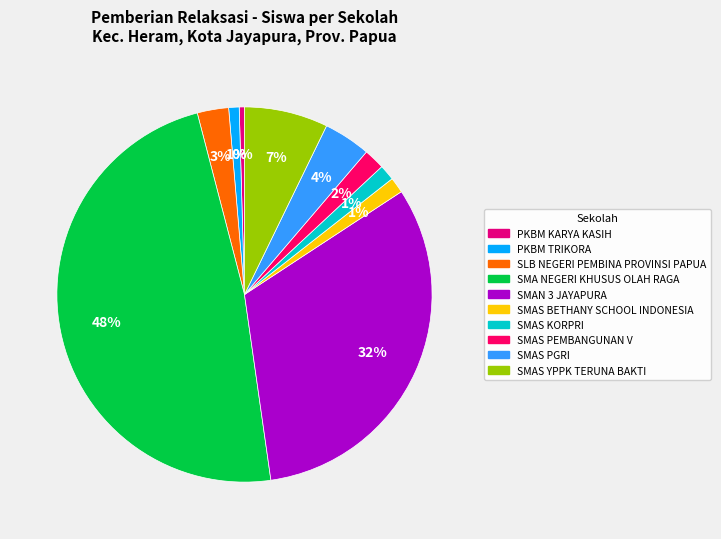

How many slices are in this pie chart?

10